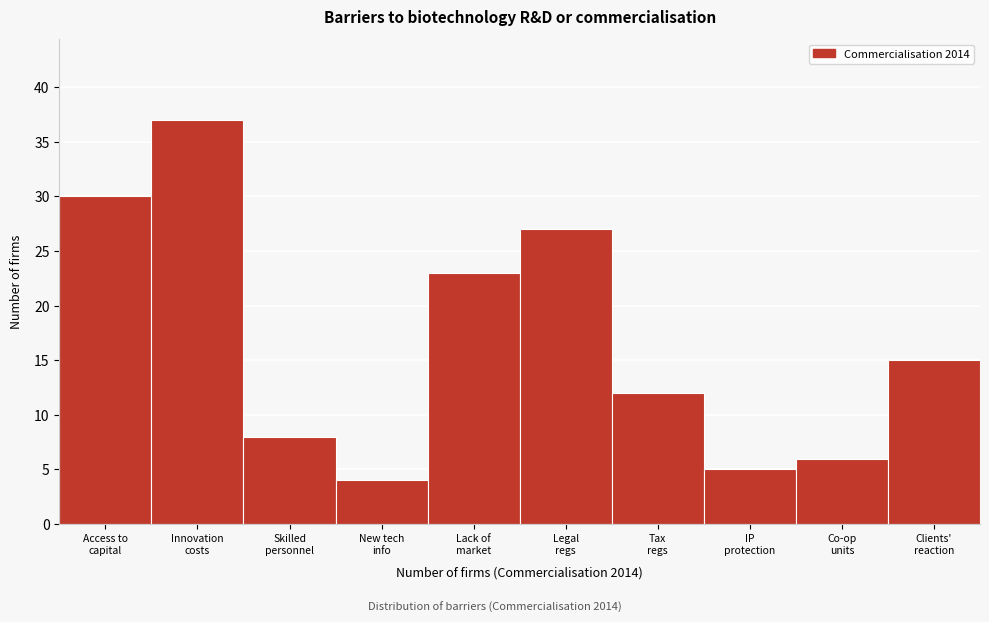

Reading left to right, what are all the values shown in this chart?

30	37	8	4	23	27	12	5	6	15